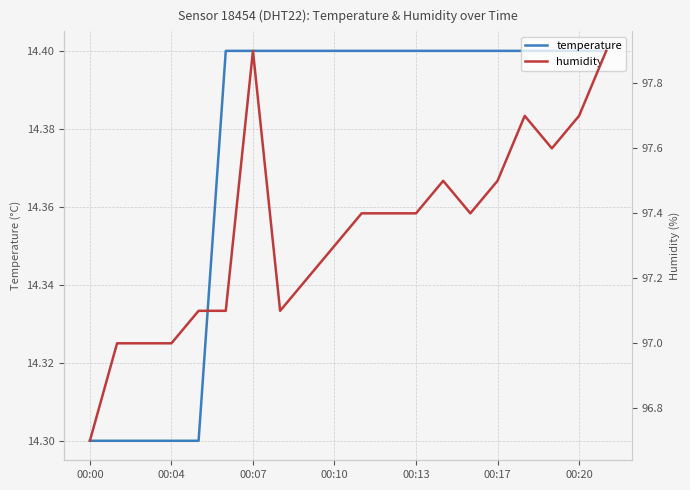

What is the maximum value for temperature?

14.4